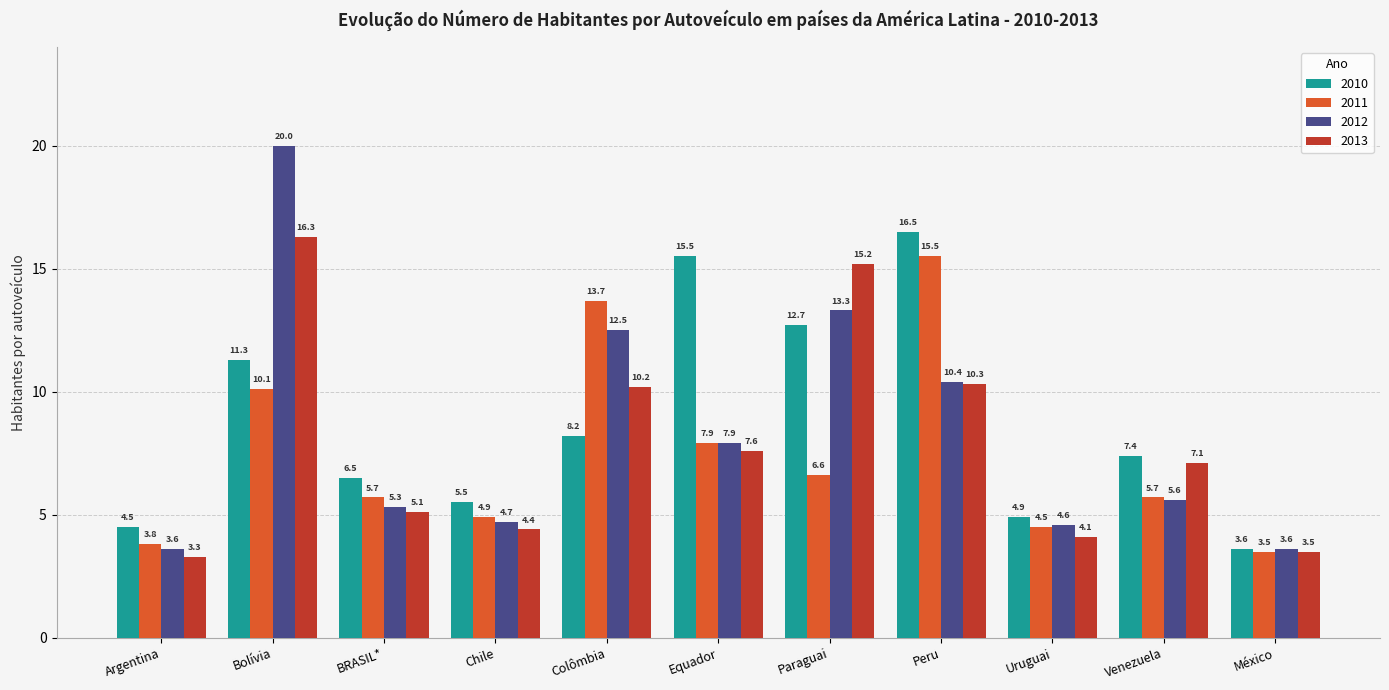

What value does the 2013 series have at Venezuela?

7.1